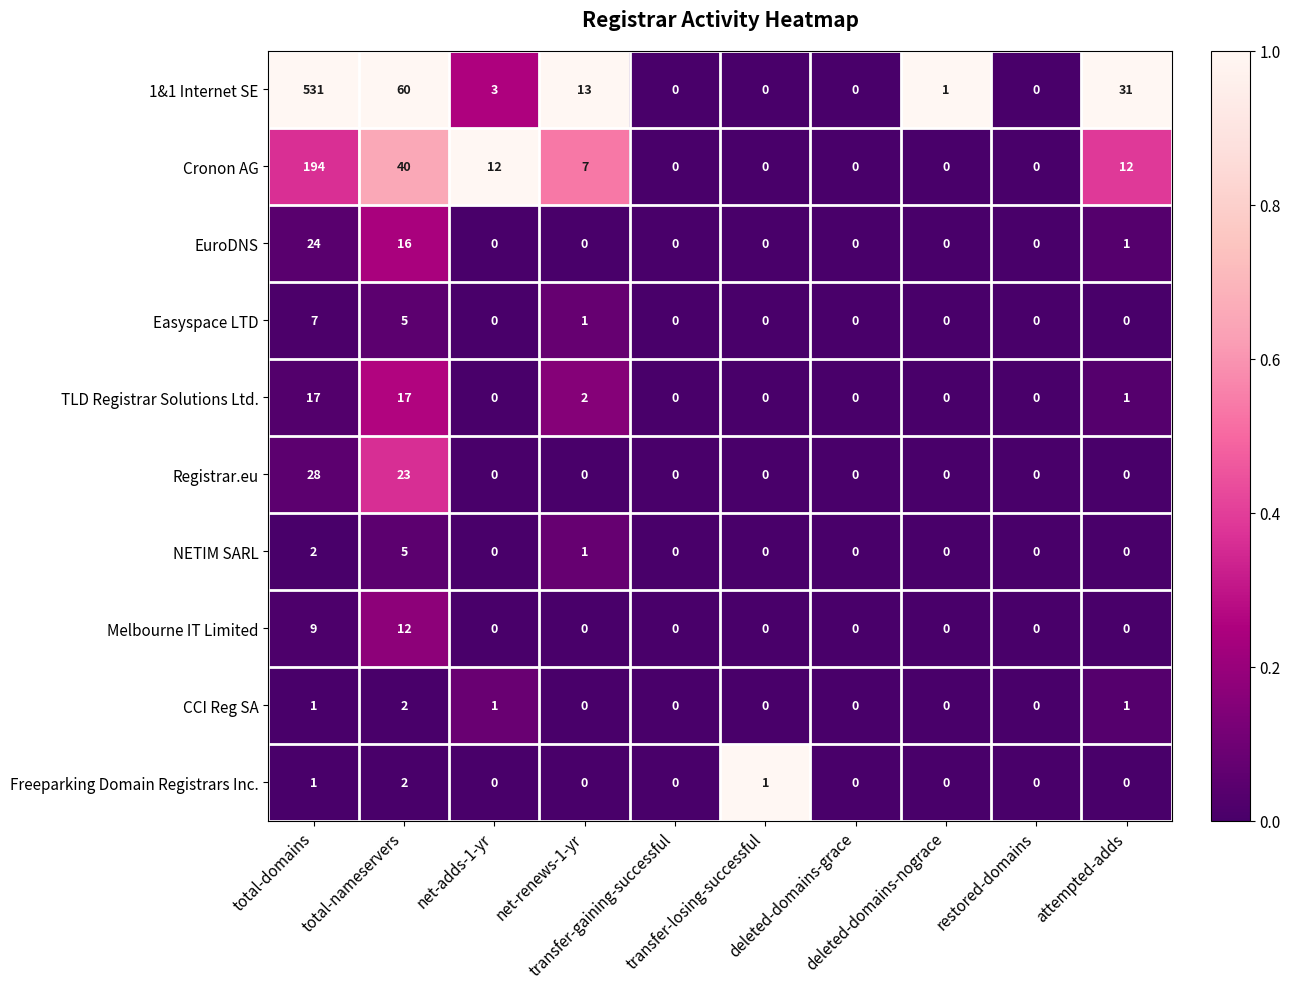

Which series has the largest total across all categories?

1&1 Internet SE